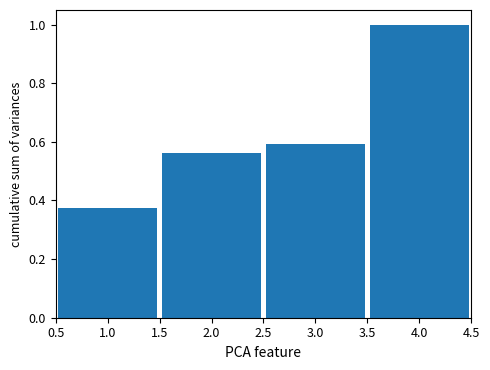

Over which range of the x-axis is the bar tallest?

3.5 to 4.5